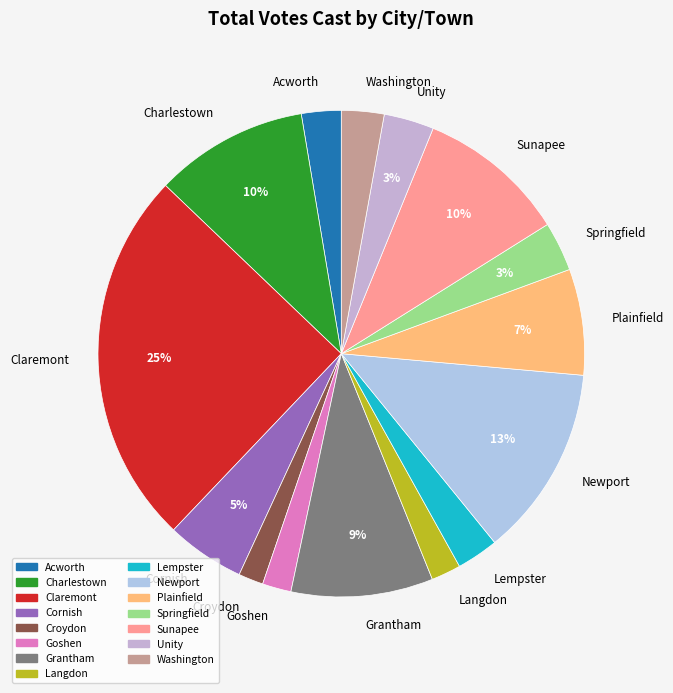

Does Acworth account for over 50% of the chart?

No